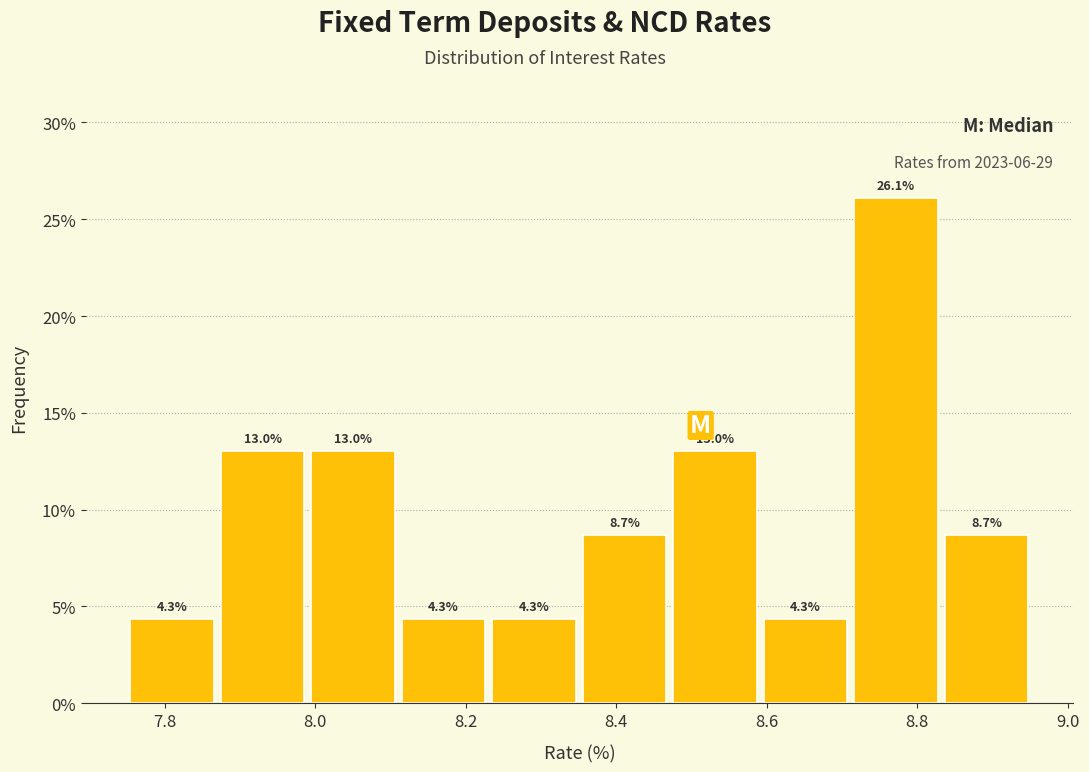

How tall is the bar that spans 8.84 to 8.96 on the x-axis? The bar edges are not printed on the chart, so give them approximately, as read against the axis.

8.7